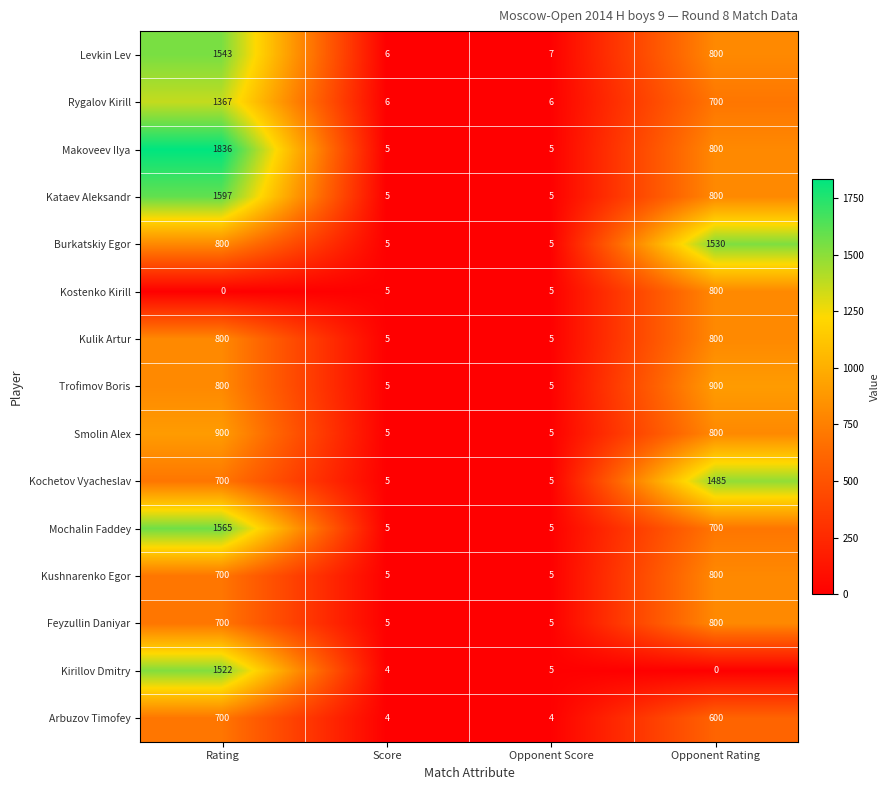

How many distinct data groups are displayed?

15